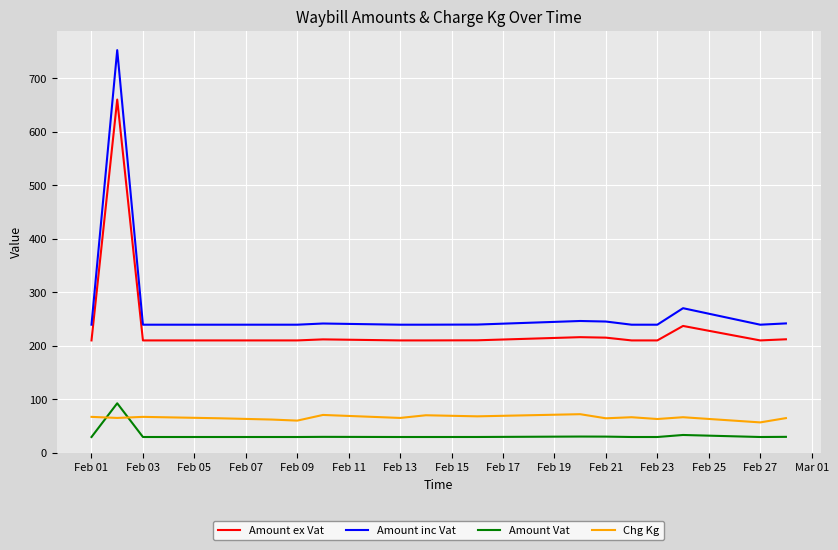

What is the minimum value for Amount Vat?

29.4